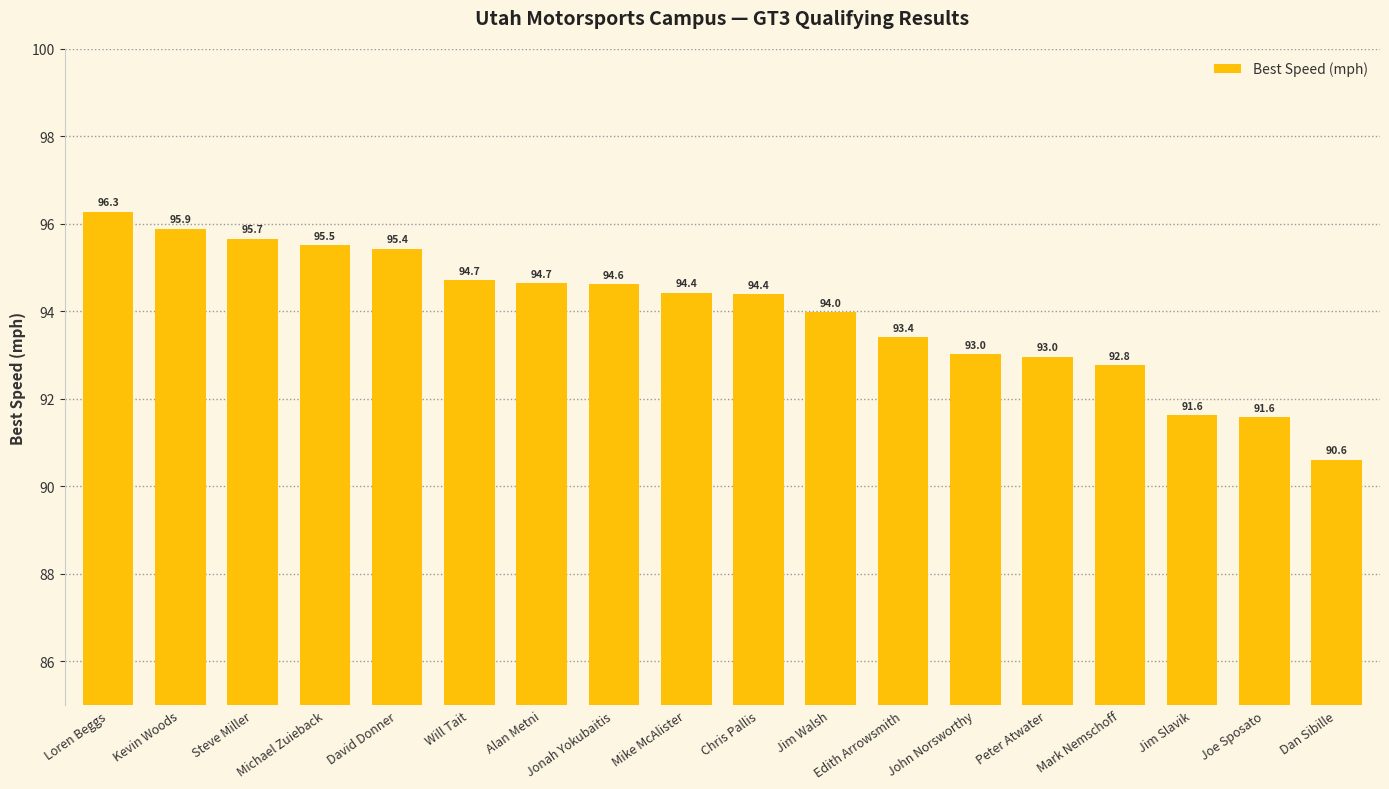

What is the change in value from John Norsworthy to Dan Sibille?

-2.4